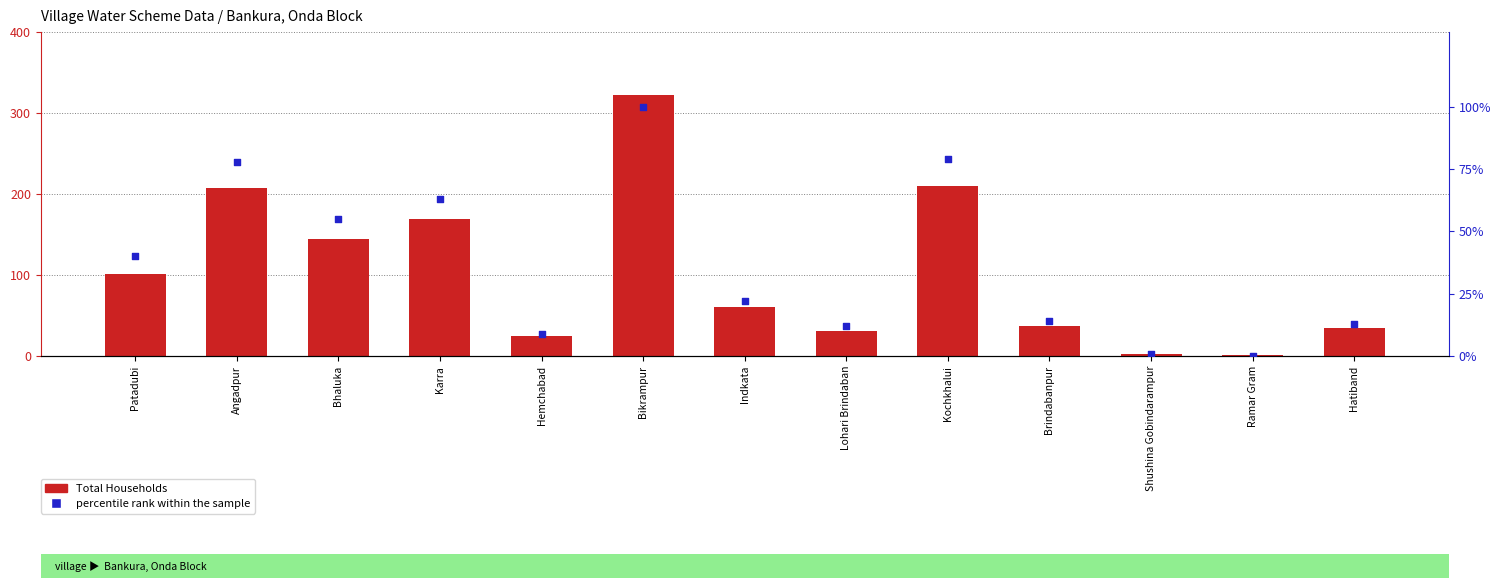

Which series has the widest spread of Y values?

Total Households